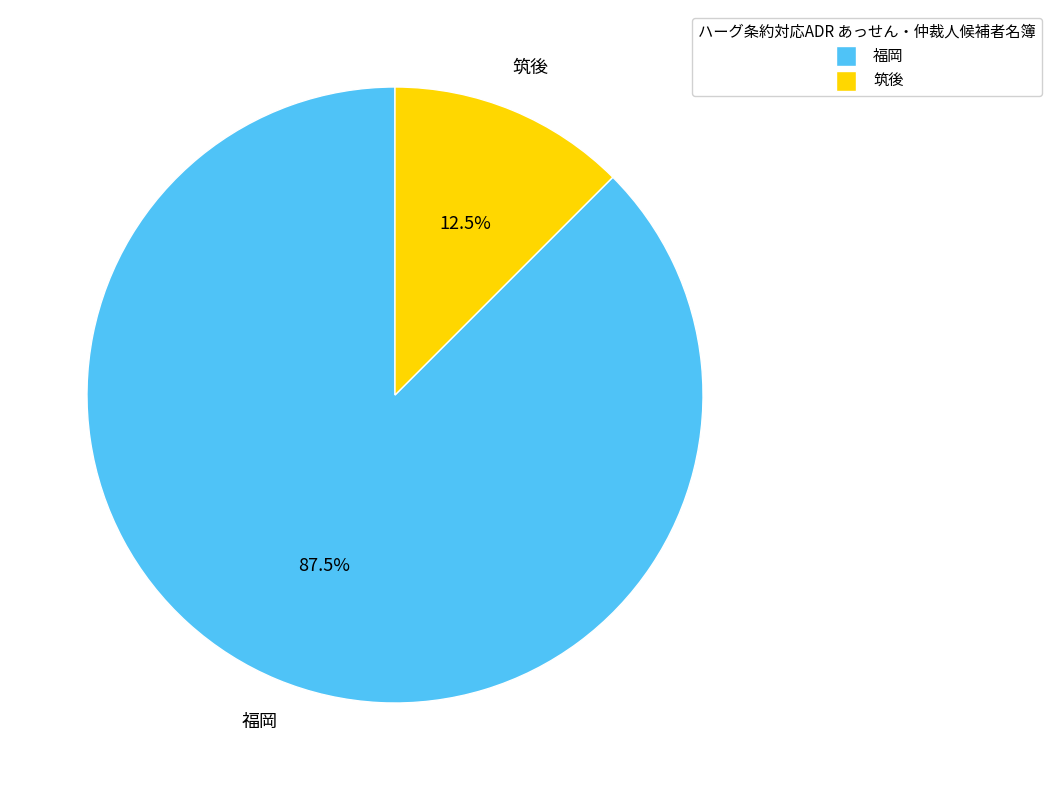

What is the majority slice?

福岡